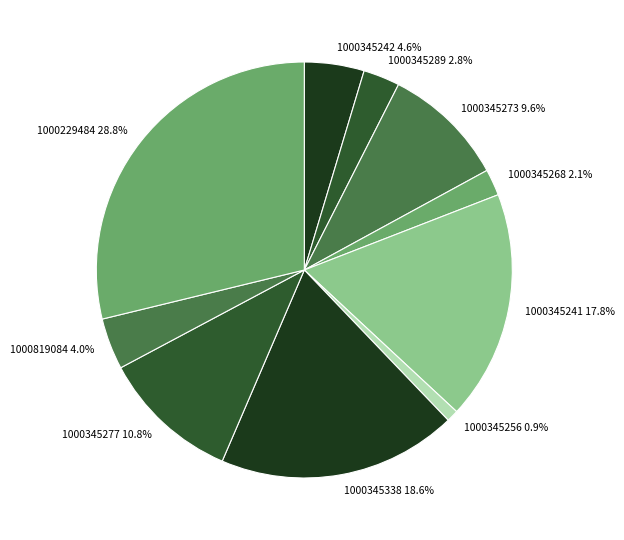

To the nearest percent, what is the average slice percentage?

10%